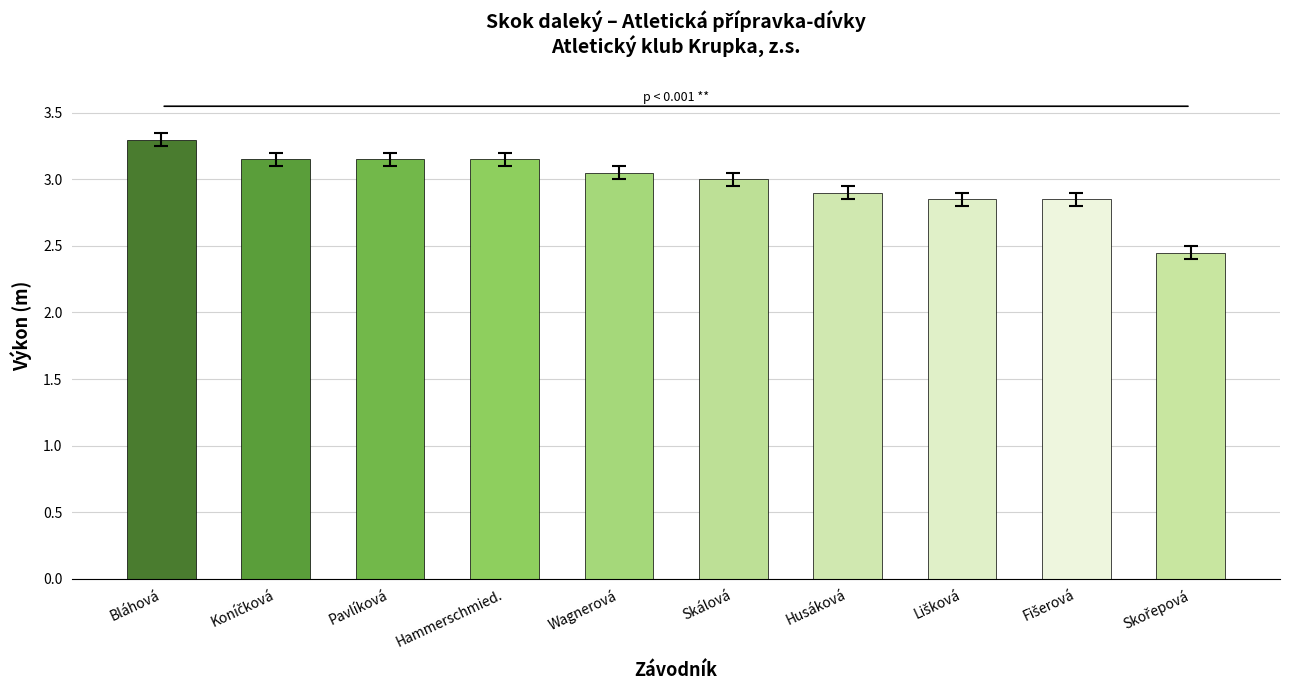

What is the difference between the second highest and minimum values?

0.7